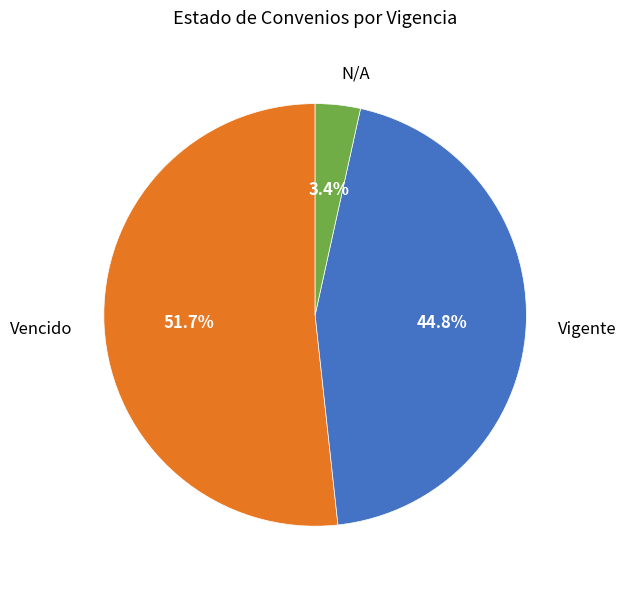

Which category accounts for the majority?

Vencido